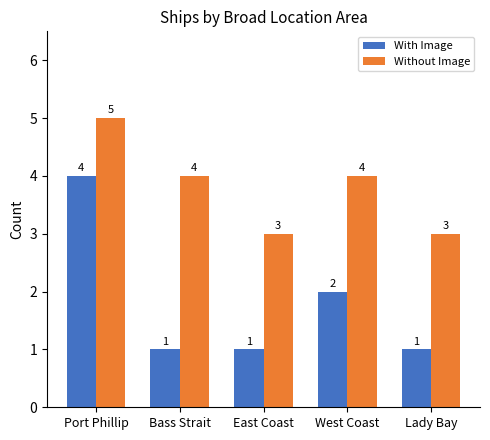

Reading left to right, list all the values displayed in this chart.

With Image: 4	1	1	2	1
Without Image: 5	4	3	4	3